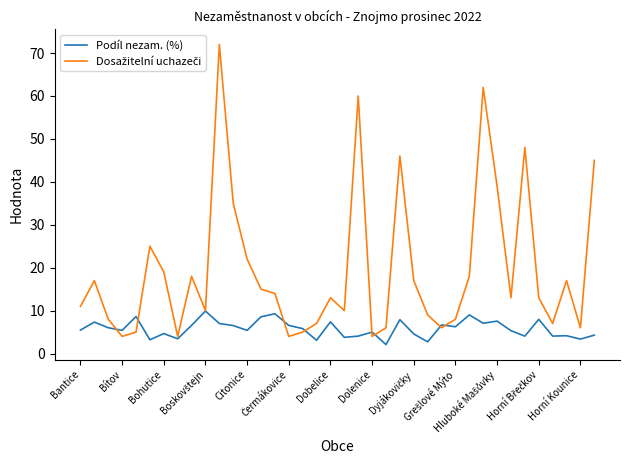

What is the maximum value shown in the chart?

72.0